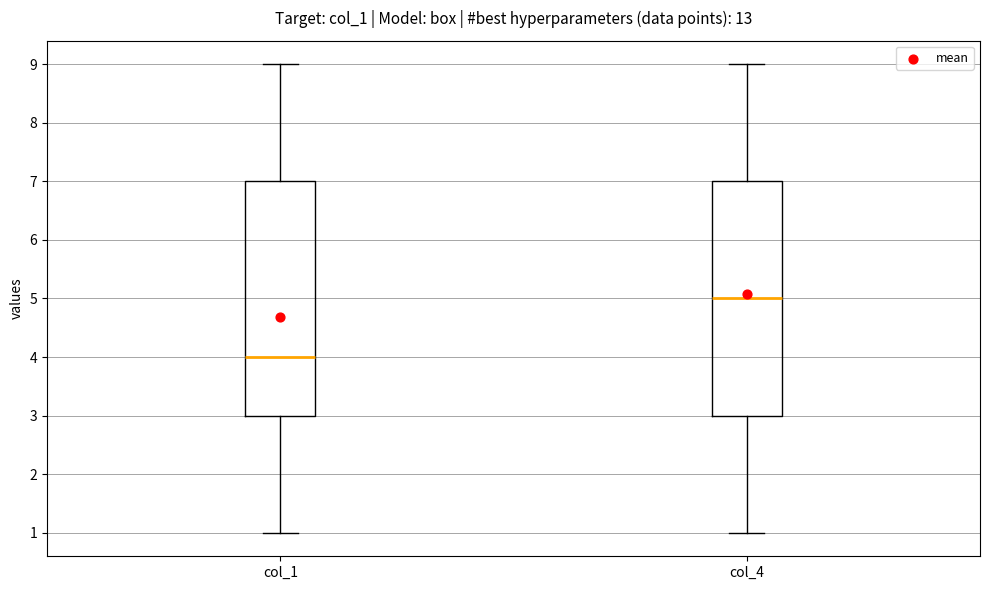

Where does the upper whisker of the box for col_4 end on the y-axis? The values are not printed on the chart, so give them approximately, as read against the axis.

9